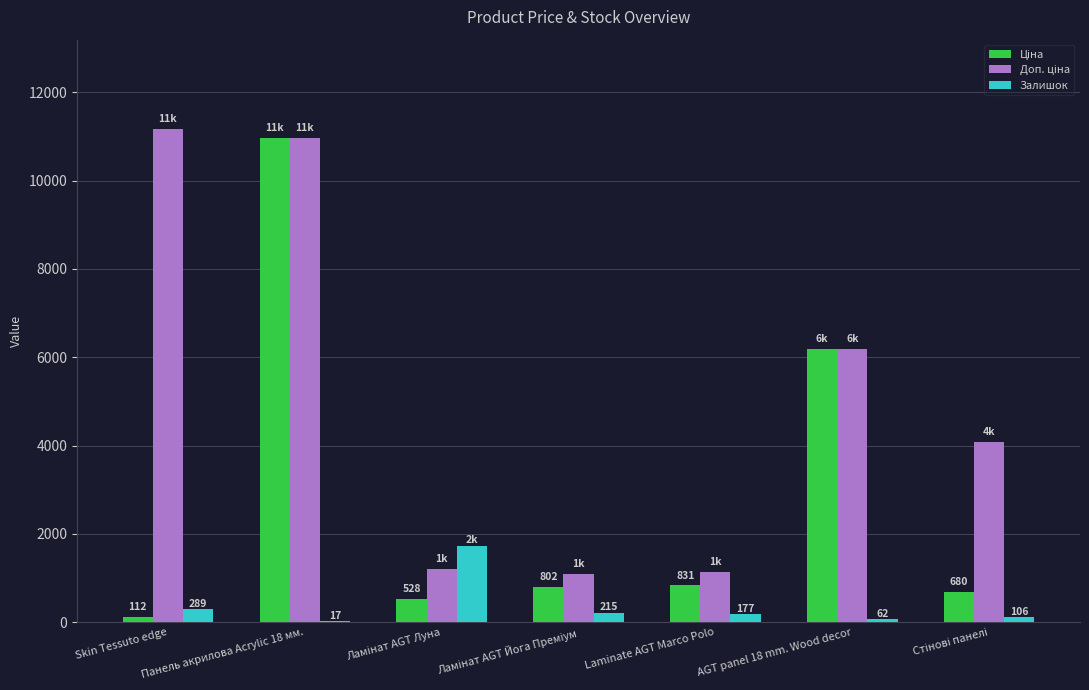

How many data points does each series have?

7